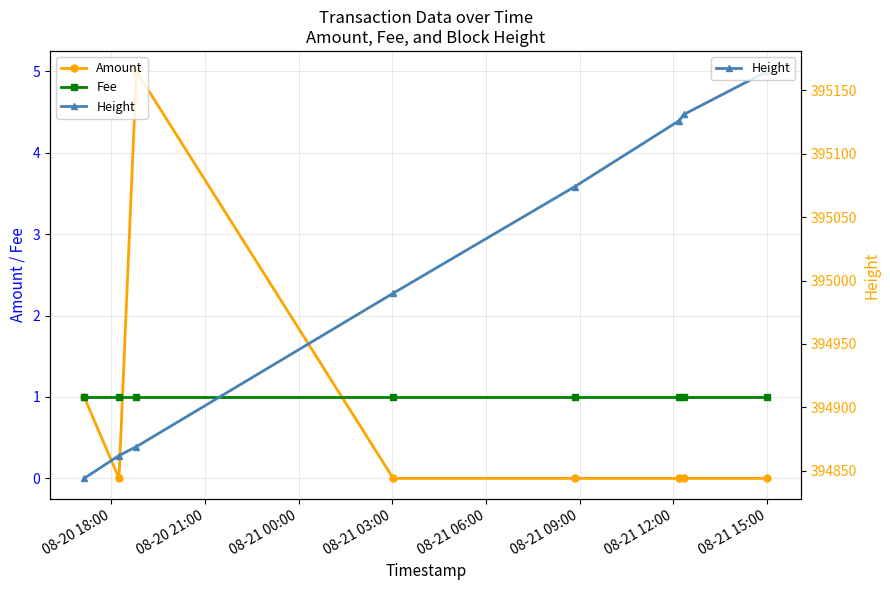

Which series has the largest total across all categories?

Height